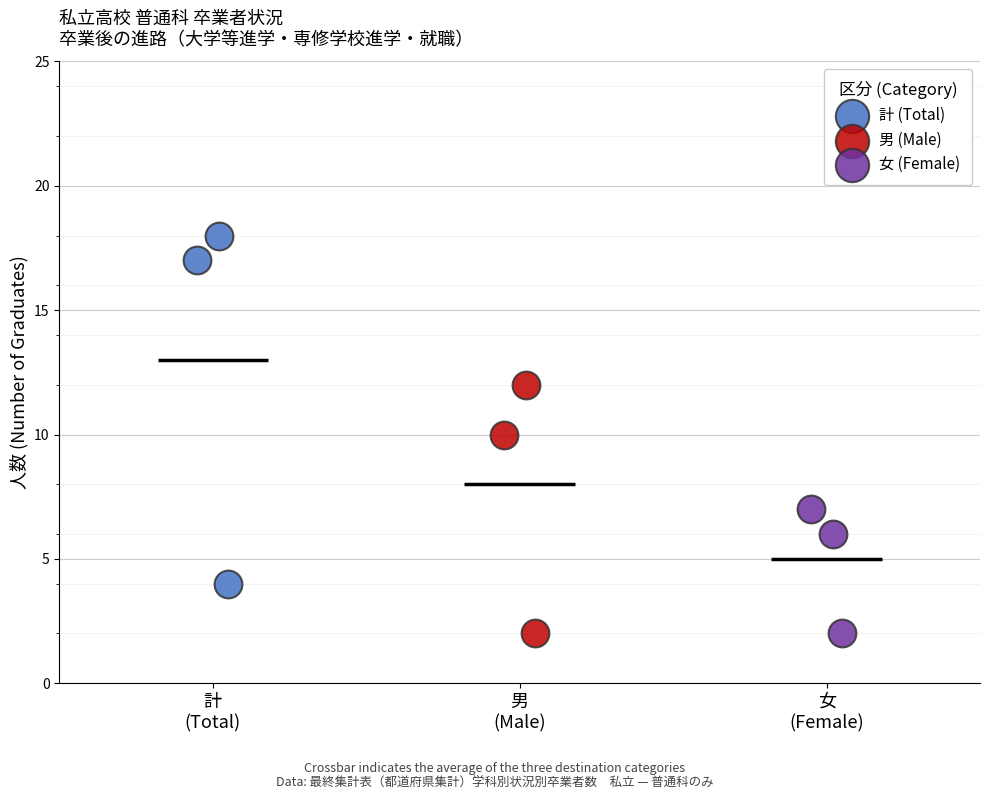

What are all the series names shown in the legend?

計 (Total), 男 (Male), 女 (Female)